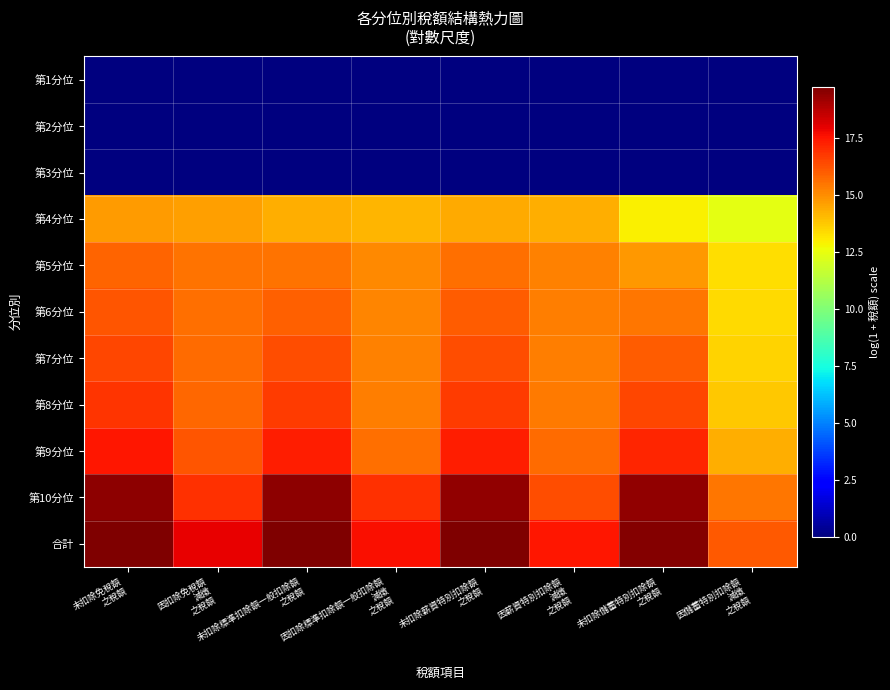

At 未扣除薪資特別扣除額 之稅額, list the series in order from smallest to largest.

第1分位, 第2分位, 第3分位, 第4分位, 第5分位, 第6分位, 第7分位, 第8分位, 第9分位, 第10分位, 合計